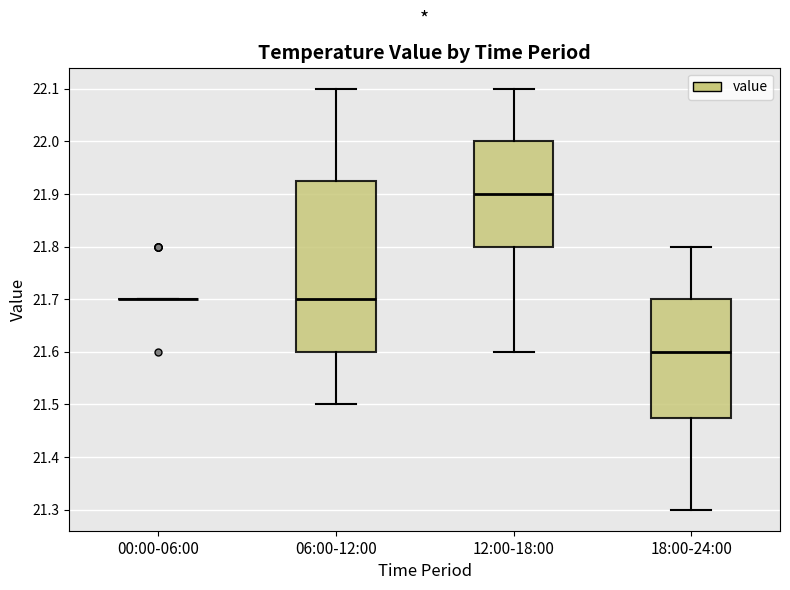

Comparing the boxes themselves (not the whiskers), which one is the tallest?

06:00-12:00